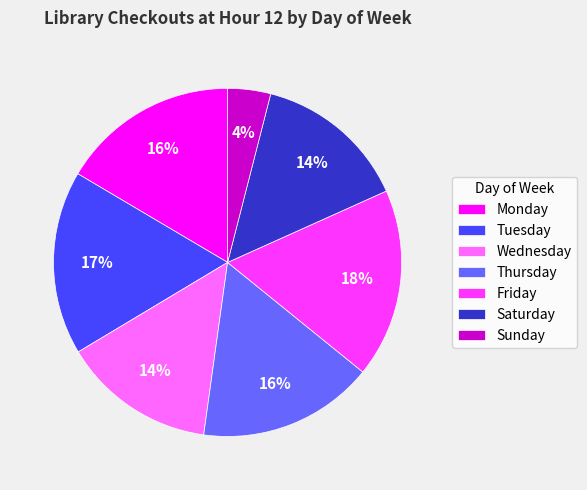

Does any single category account for the majority?

No